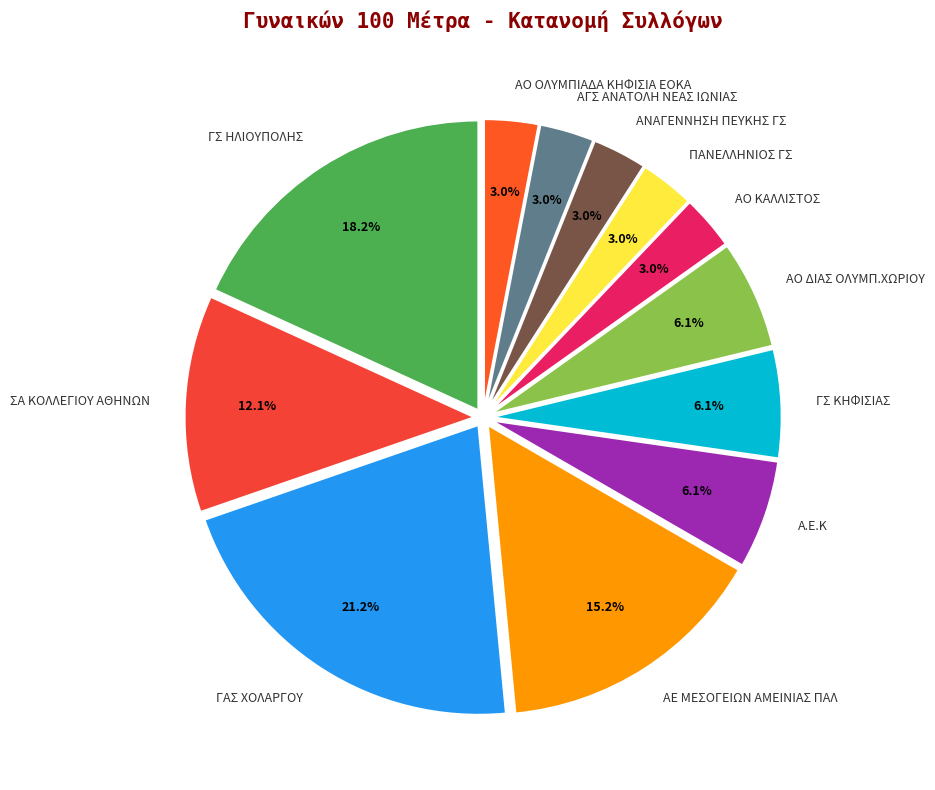

Combined, do ΑΓΣ ΑΝΑΤΟΛΗ ΝΕΑΣ ΙΩΝΙΑΣ and ΑΟ ΚΑΛΛΙΣΤΟΣ account for over 50%?

No